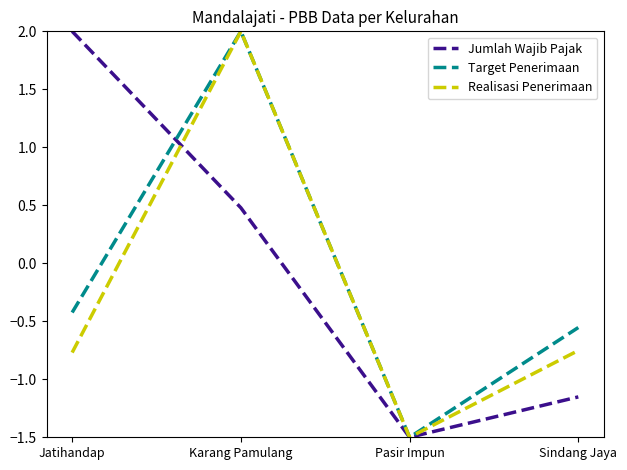

Rank the series by their average value, from highest to lowest.

Jumlah Wajib Pajak, Target Penerimaan, Realisasi Penerimaan